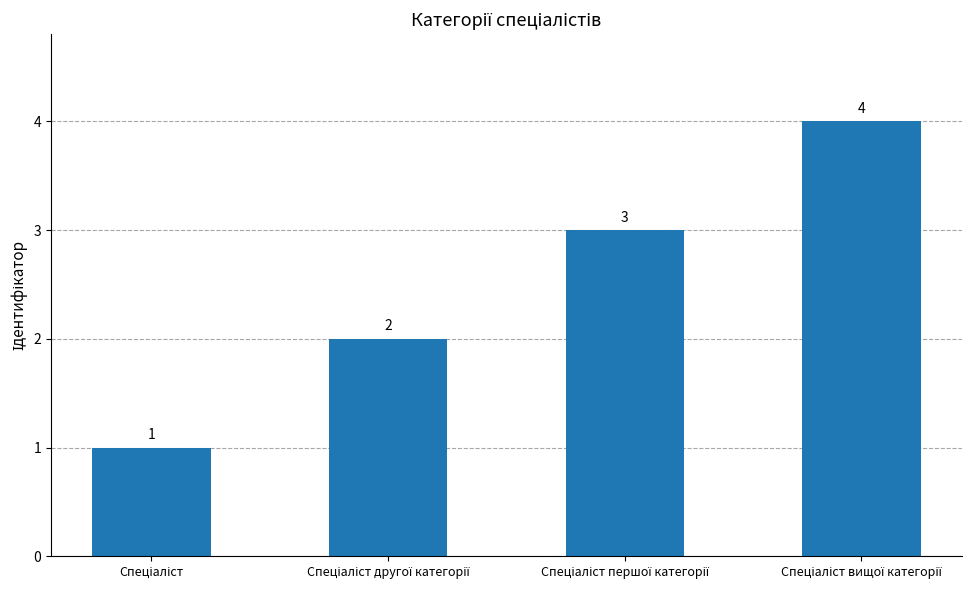

What is the sum of all values?

10